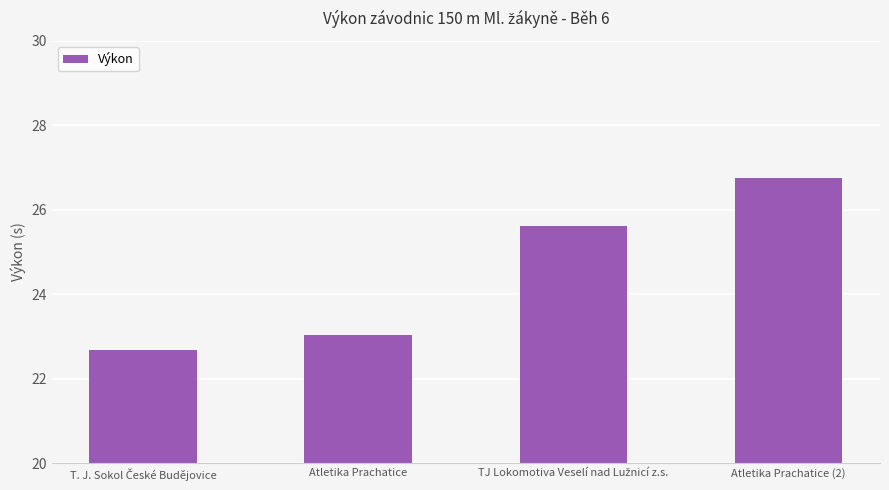

How many data points are above 25?

2